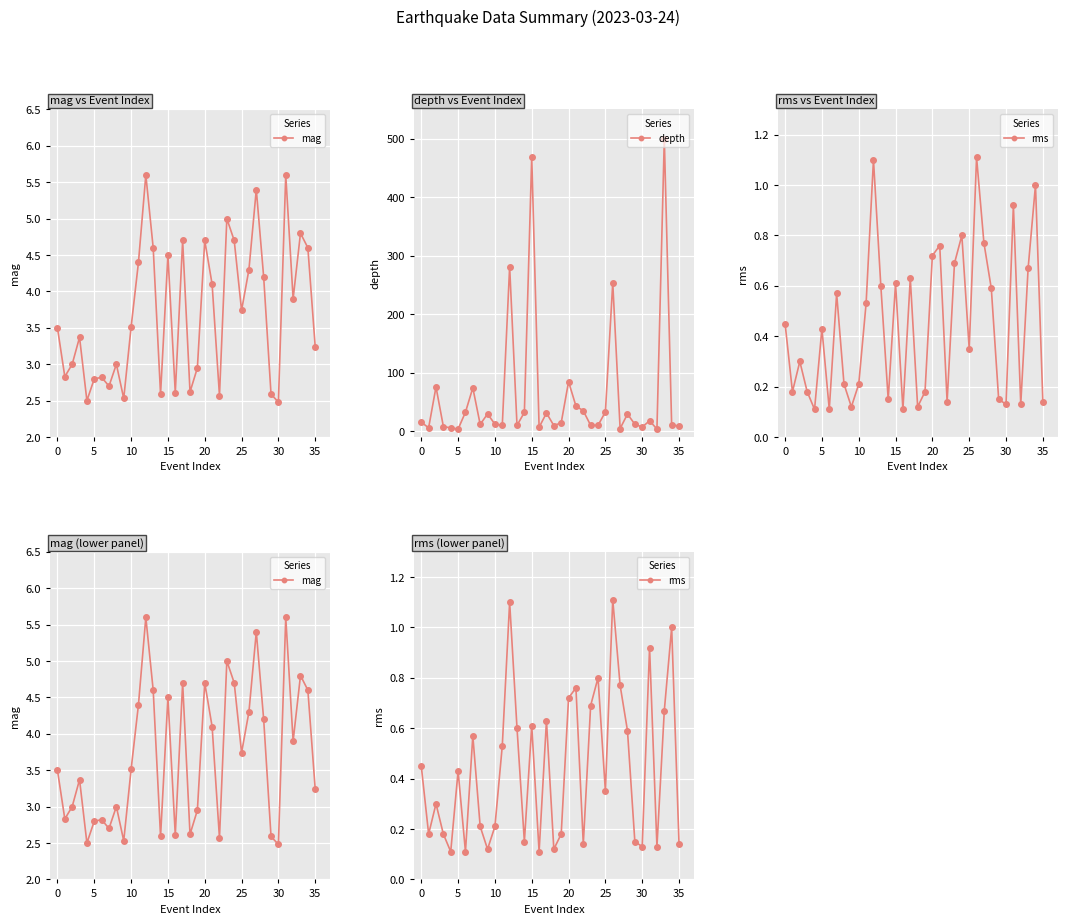

What is the minimum value for depth?

3.6